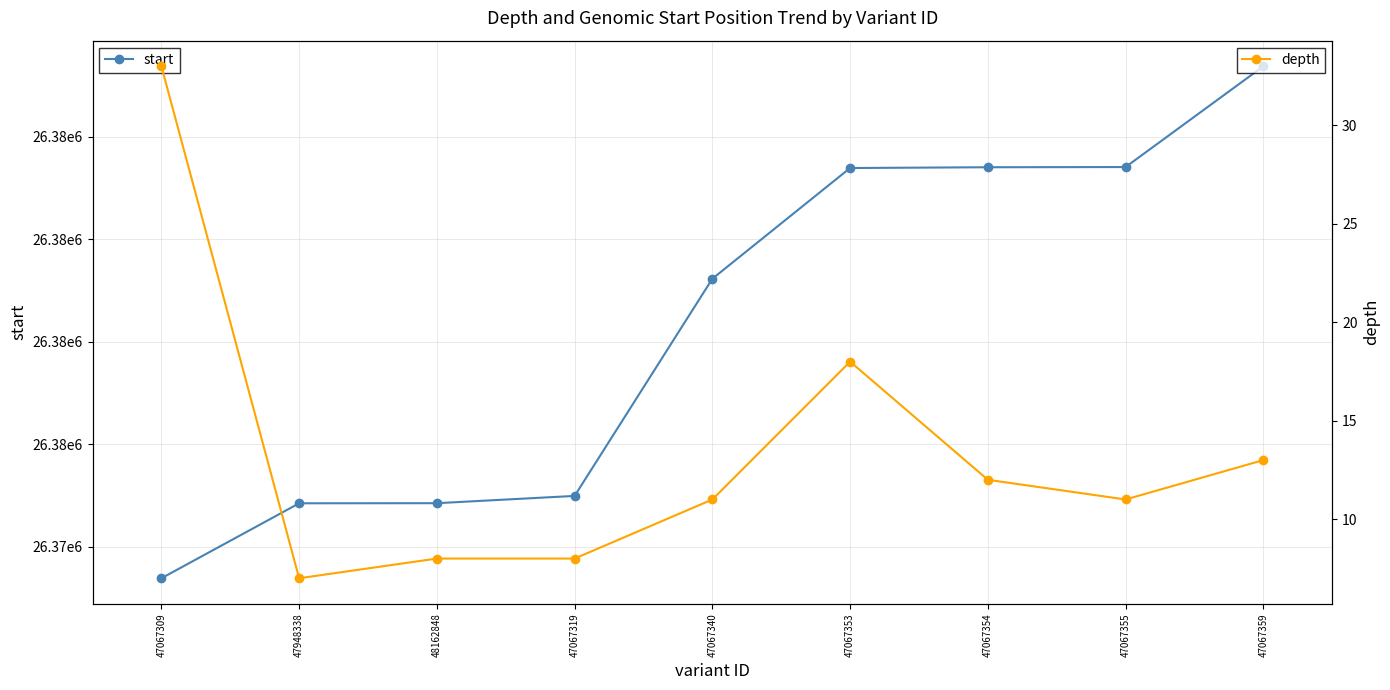

What position from the left is 47067359?

9